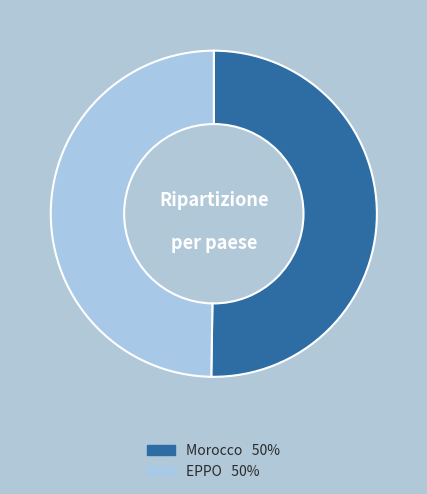

Count the number of slices in the pie.

2